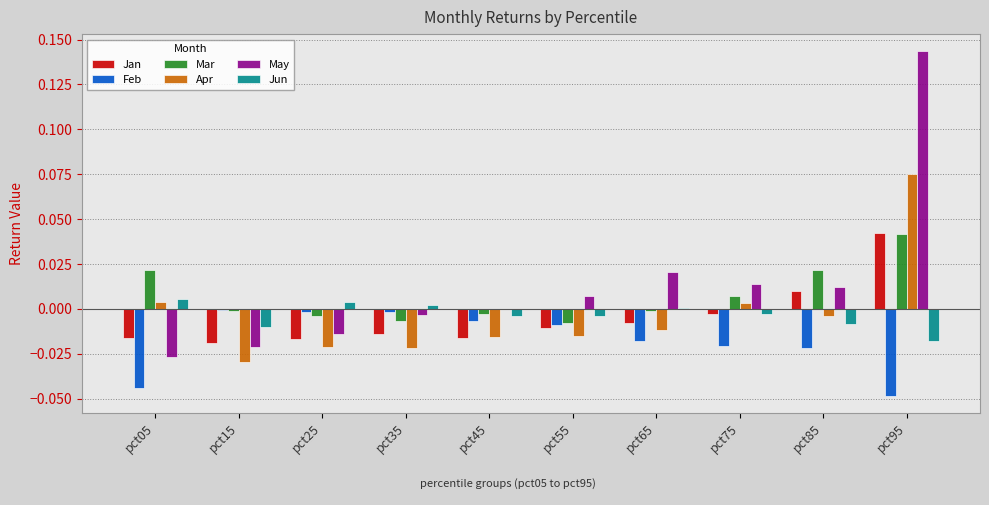

Does the chart contain stacked bars?

No